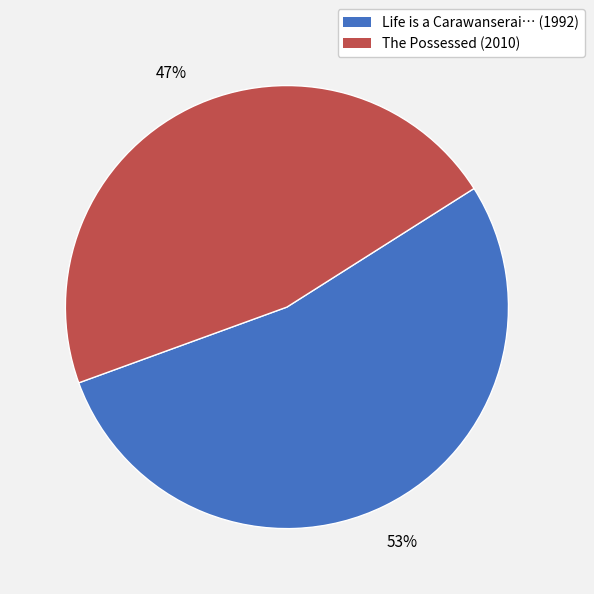

The Life is a Carawanserai… (1992) slice represents 43% of the pie. True or false?

False